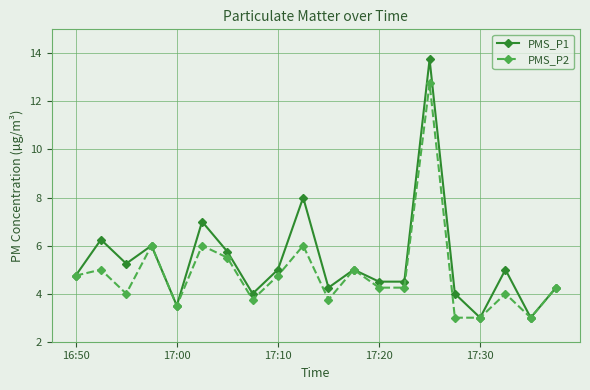

What is the value of the PMS_P2 point at the 8th from the left?

3.8